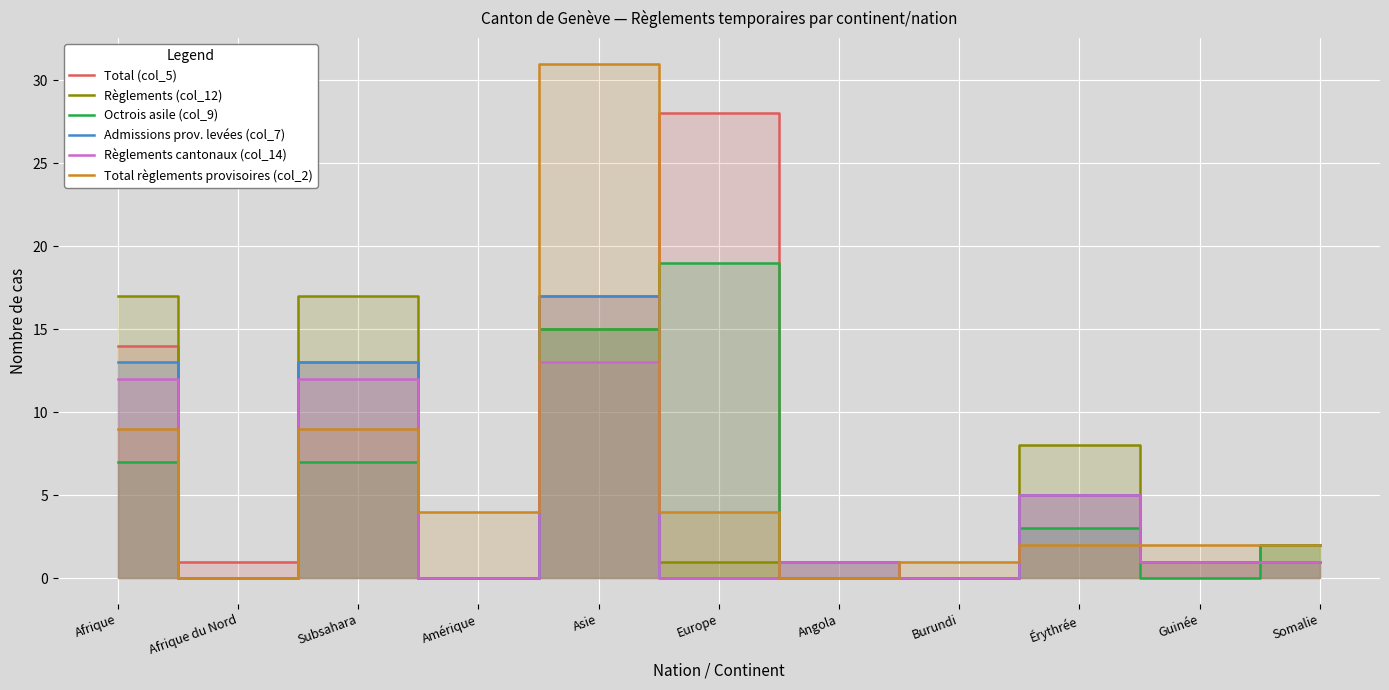

Which series ends up on top after the final intersection of Total règlements provisoires (col_2) and Admissions prov. levées (col_7)?

Total règlements provisoires (col_2)